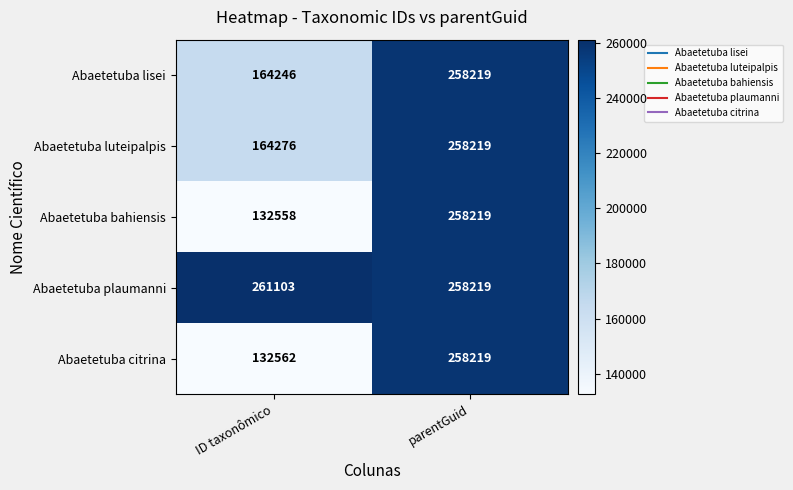

Which series has the largest range (max minus min)?

Abaetetuba bahiensis